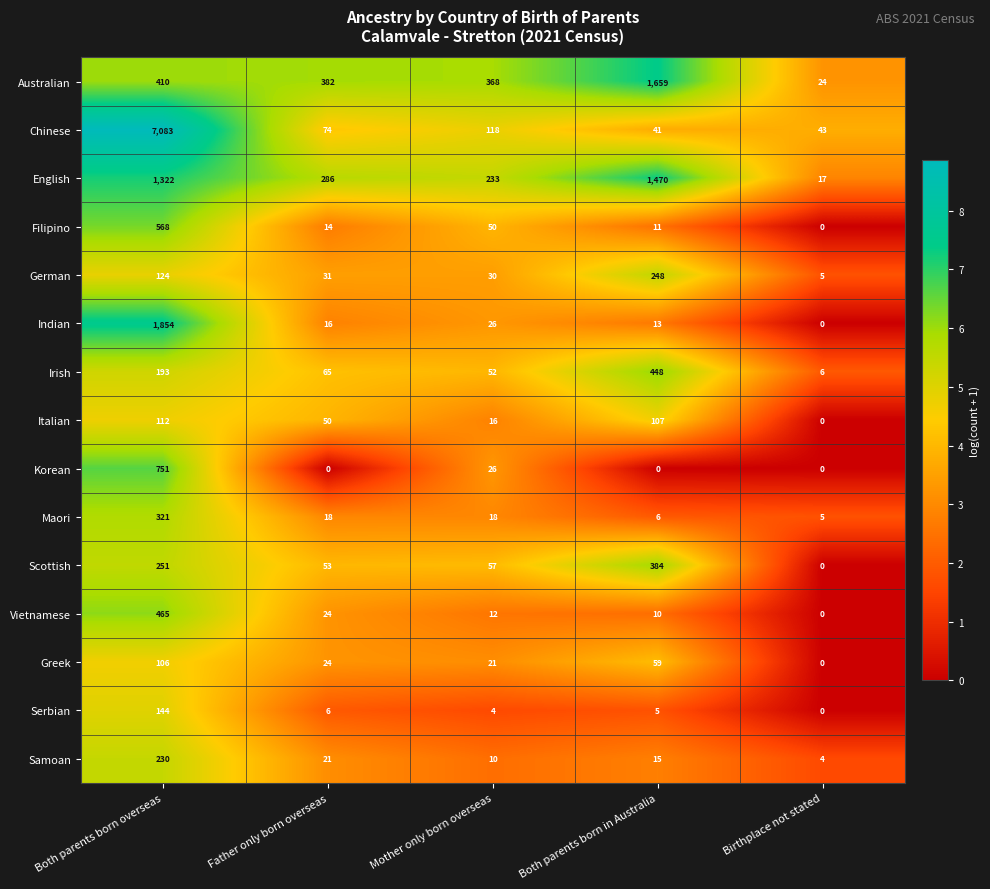

Which series has the largest range (max minus min)?

Chinese